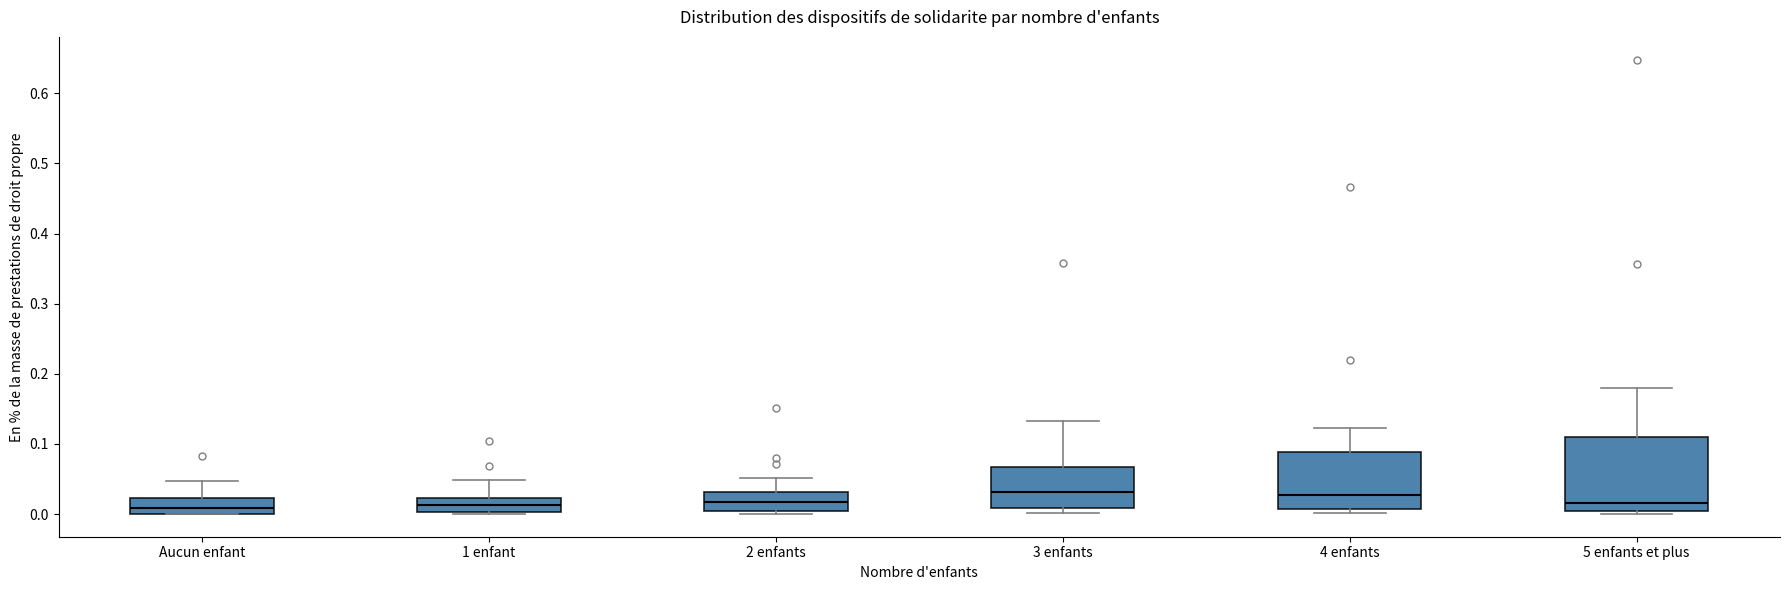

Reading left to right, transcribe this box plot: for each box, give where its median line is, the range the box spans, and where its two whiskers end, as read against the y-axis. The values are not printed on the chart, so give them approximately, as read against the axis.

Aucun enfant: median 0.01, box 0.00 to 0.02, whiskers 0.00 to 0.05
1 enfant: median 0.01, box 0.00 to 0.02, whiskers 0.00 to 0.05
2 enfants: median 0.02, box 0.00 to 0.03, whiskers 0.00 (just below the box's lower edge) to 0.05
3 enfants: median 0.03, box 0.01 to 0.07, whiskers 0.00 to 0.13
4 enfants: median 0.03, box 0.01 to 0.09, whiskers 0.00 to 0.12
5 enfants et plus: median 0.02, box 0.00 to 0.11, whiskers 0.00 (just below the box's lower edge) to 0.18